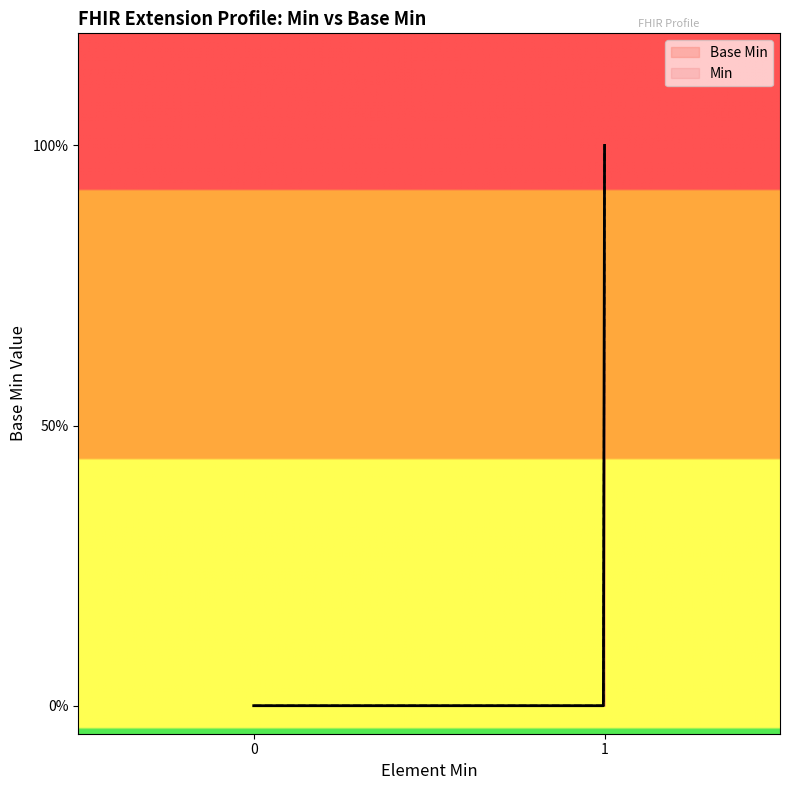

How many lines are shown in the chart?

1